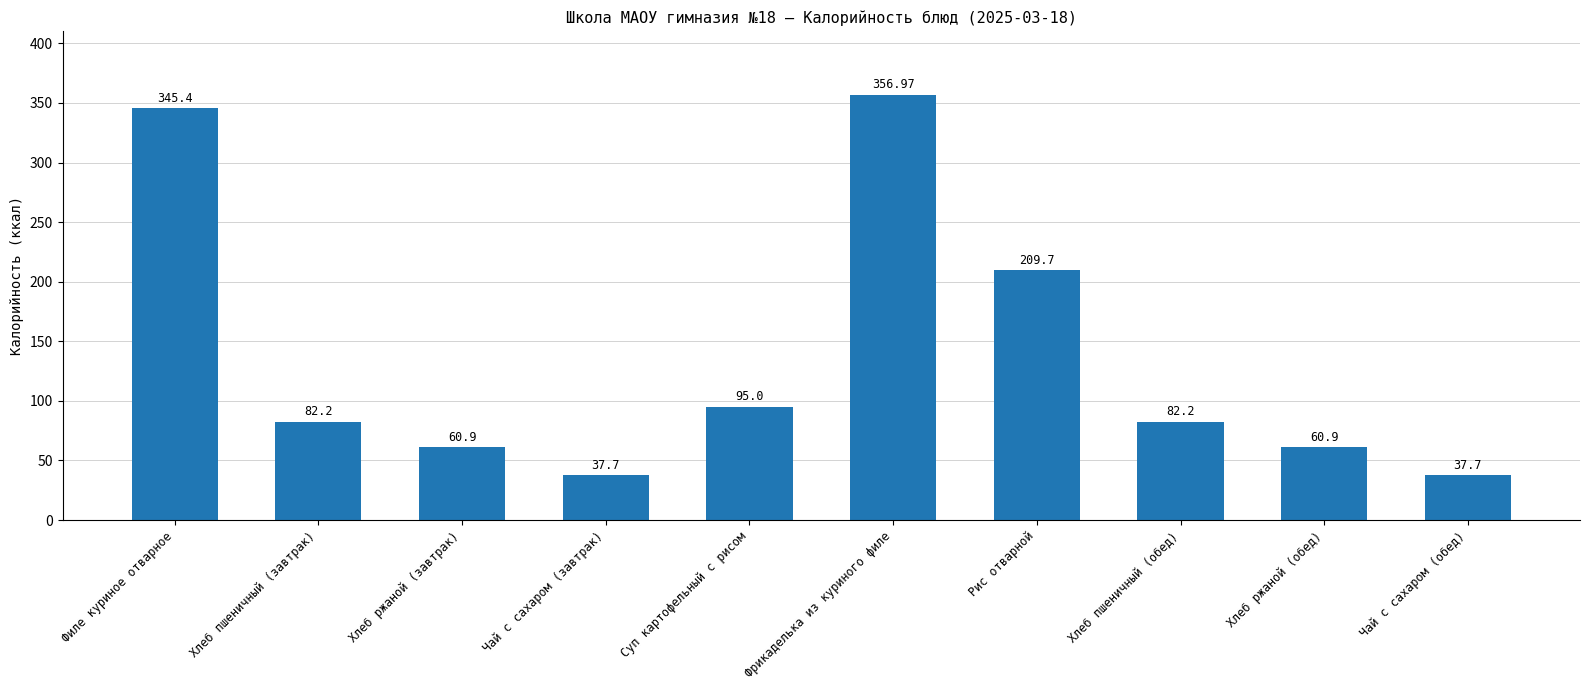

Reading left to right, transcribe all the data shown in this chart.

345.4	82.2	60.9	37.7	95.0	357.0	209.7	82.2	60.9	37.7